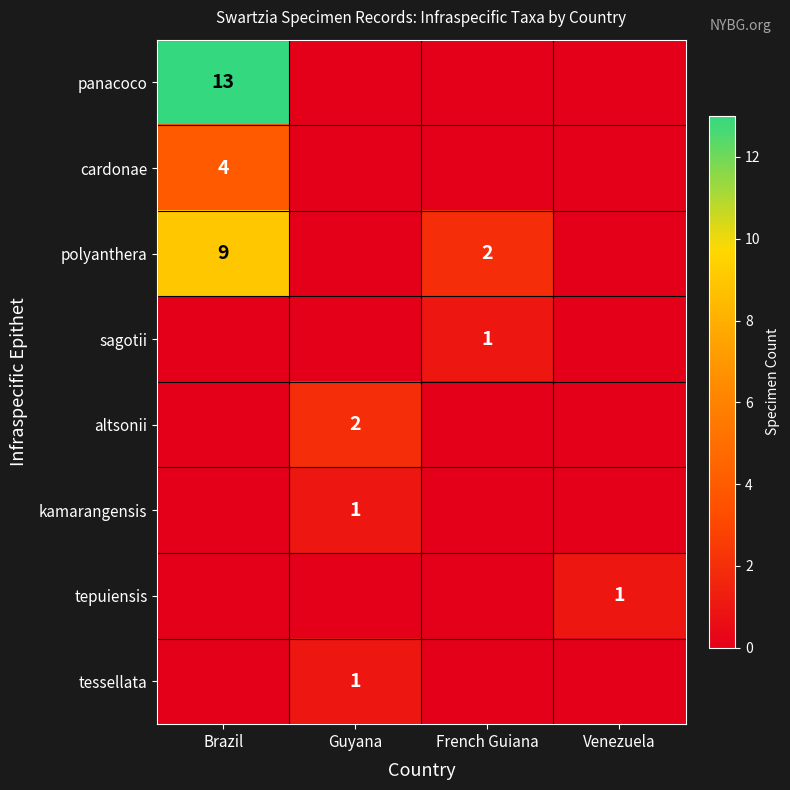

Is it true that cardonae equals 4 at Brazil?

True